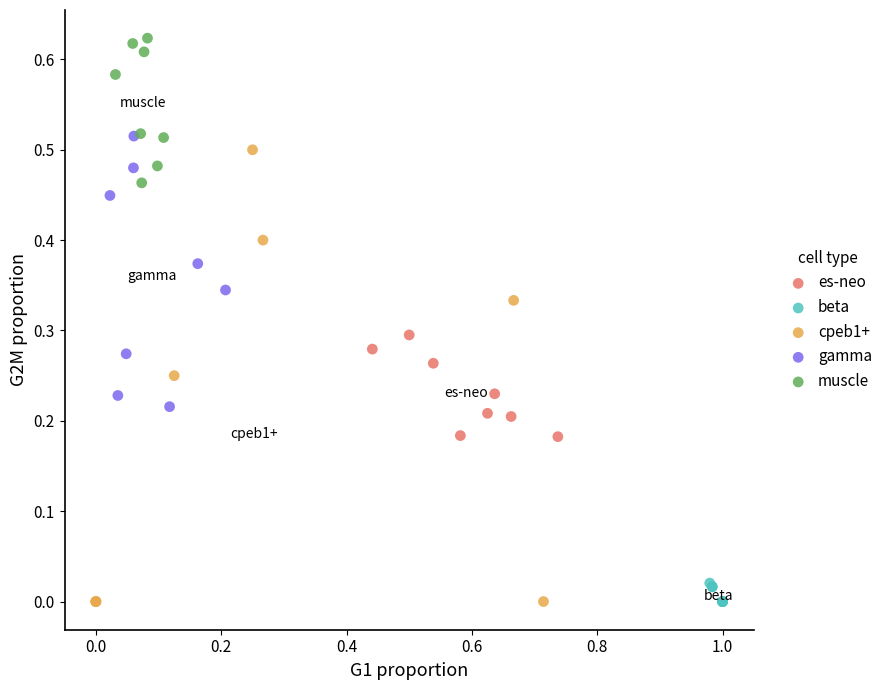

Which series contains the highest Y value?

muscle